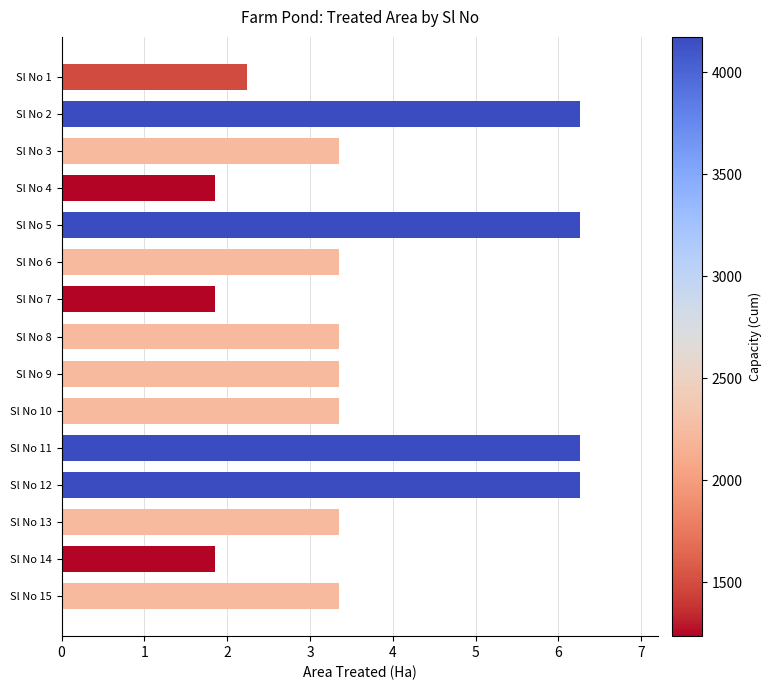

The chart shows a value of 6.3 at Sl No 2. True or false?

True